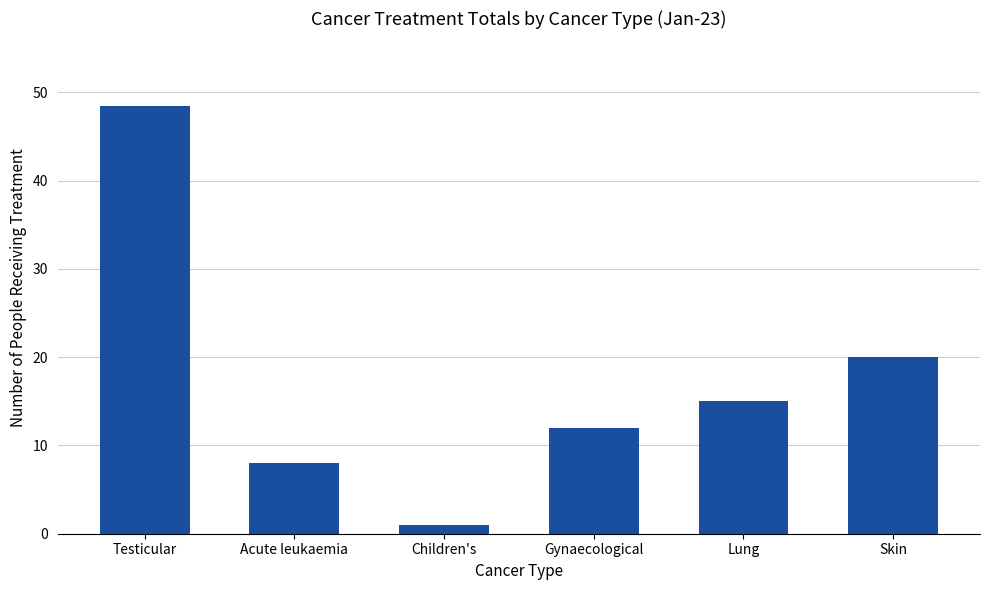

What is the difference between the values at Gynaecological and Skin?

8.0